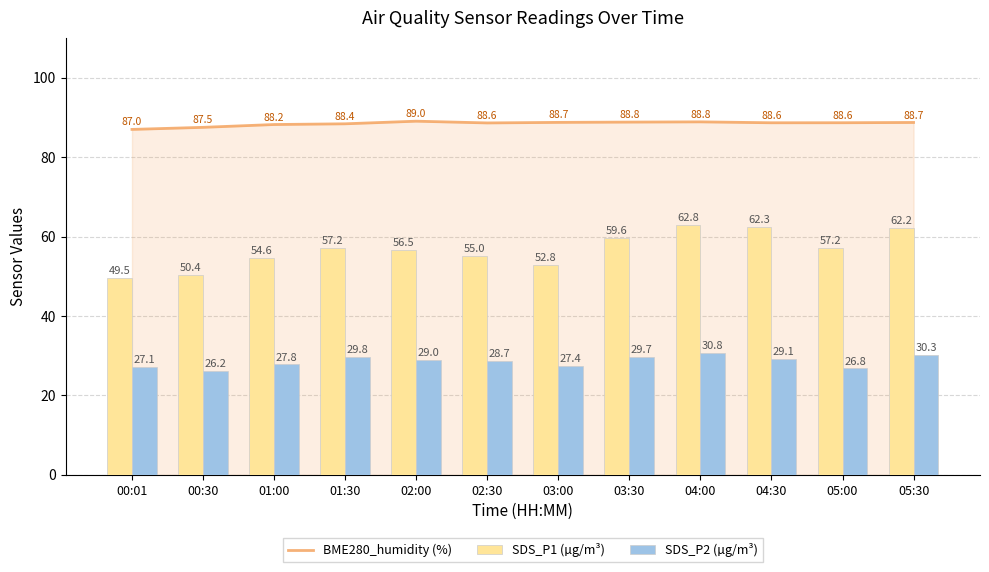

At which label is BME280_humidity (%) closest to 87?

00:01